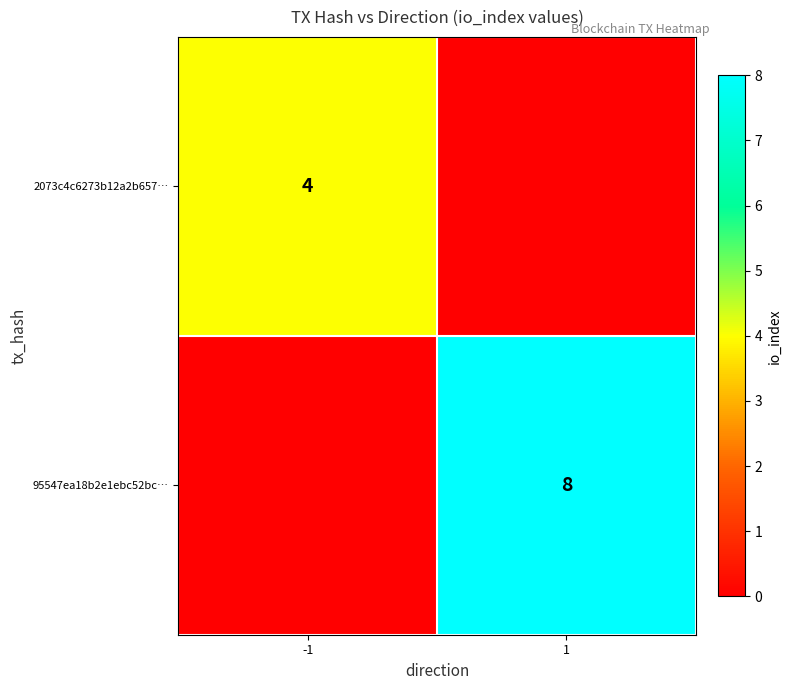

Is it true that 95547ea18b2e1ebc52bc… equals 13 at 1?

False